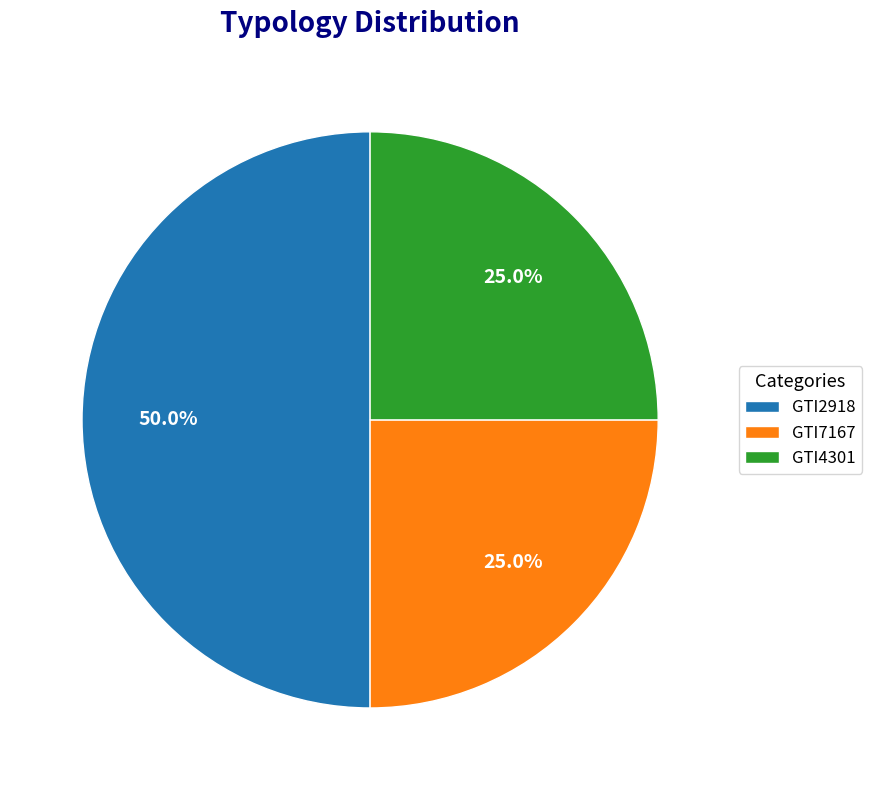

Count the number of slices in the pie.

3